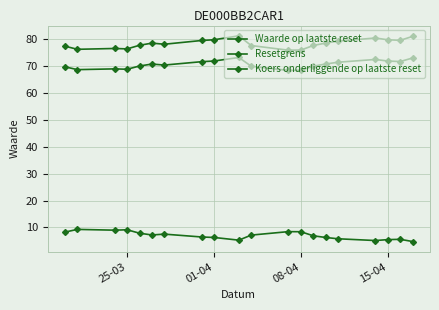

Reading right to left, list all the values displayed in this chart.

Waarde op laatste reset: 8.3	9.3	9.0	9.2	7.9	7.2	7.5	6.5	6.3	5.3	7.2	8.5	8.4	6.9	6.3	5.8	5.2	5.5	5.6	4.8
Resetgrens: 77.4	76.2	76.5	76.4	77.7	78.5	78.1	79.5	79.8	81.2	77.6	75.9	75.9	77.6	78.5	79.3	80.4	79.8	79.6	81.0
Koers onderliggende op laatste reset: 69.7	68.7	69.0	68.8	70.0	70.7	70.4	71.6	71.9	73.2	69.9	68.4	68.4	70.0	70.8	71.4	72.5	71.9	71.7	73.0